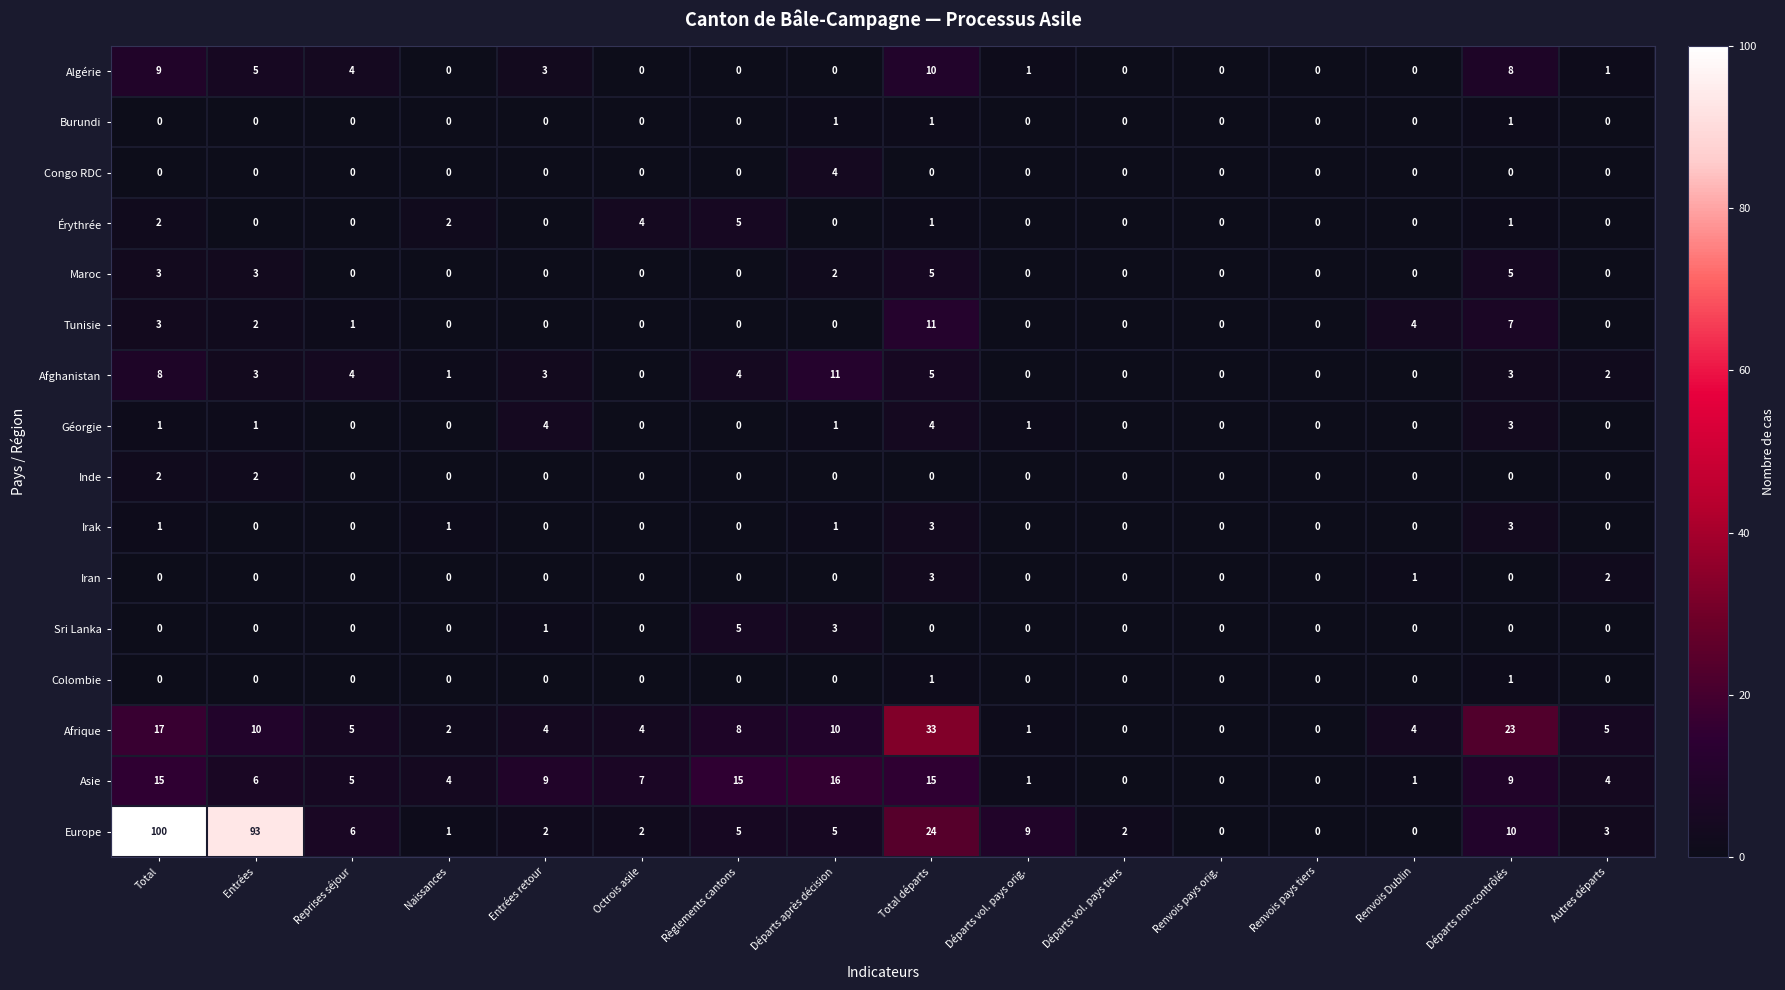

Between Départs non-contrôlés and Autres départs, which series saw the biggest shift?

Afrique